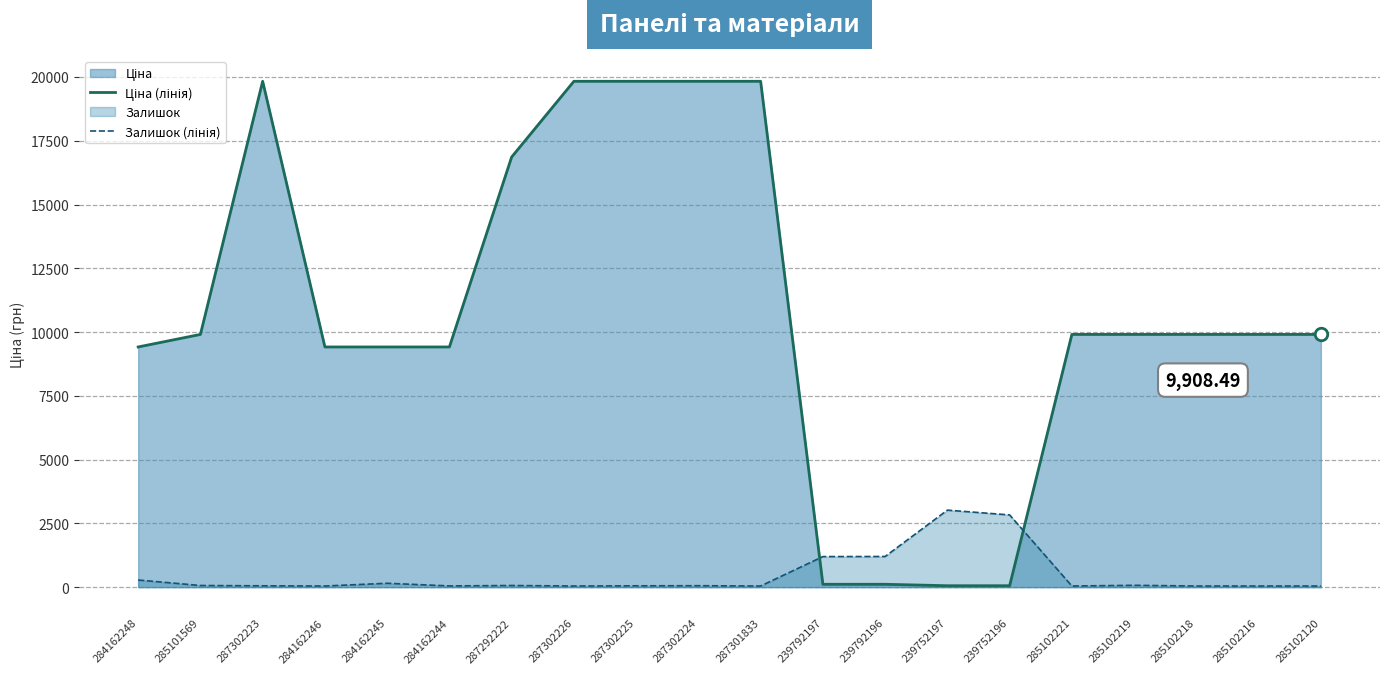

Is the value of Ціна (лінія) at 287301833 greater than the value of Залишок (лінія) at 284162246?

Yes